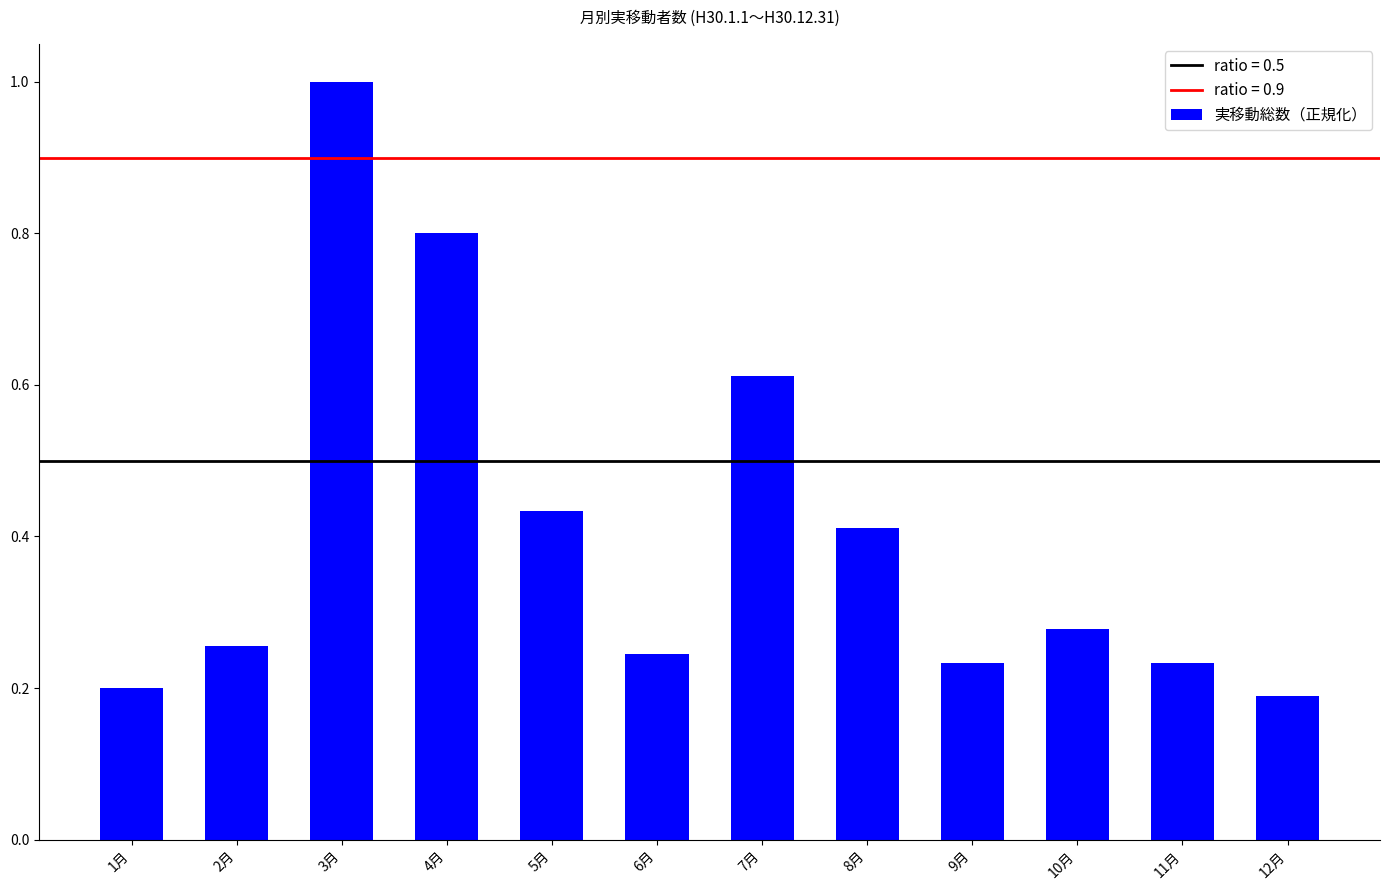

What is the maximum value shown in the chart?

1.0